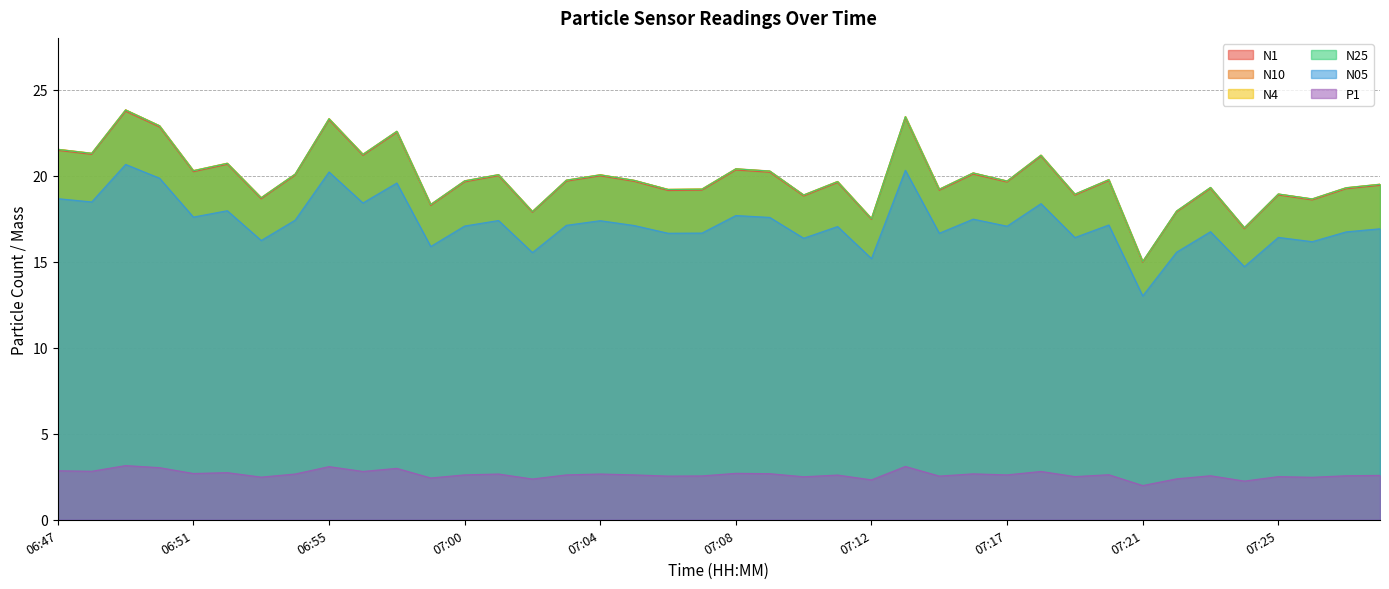

At which category does N1 reach its first local peak?

06:49